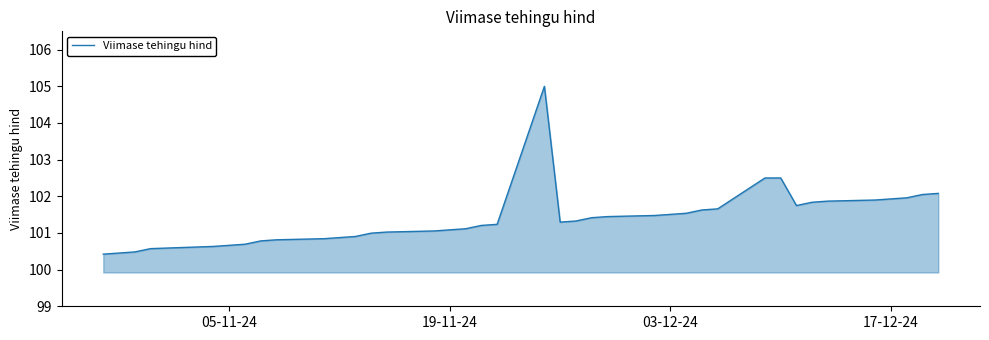

What is the difference between the second highest and second lowest values?

2.0